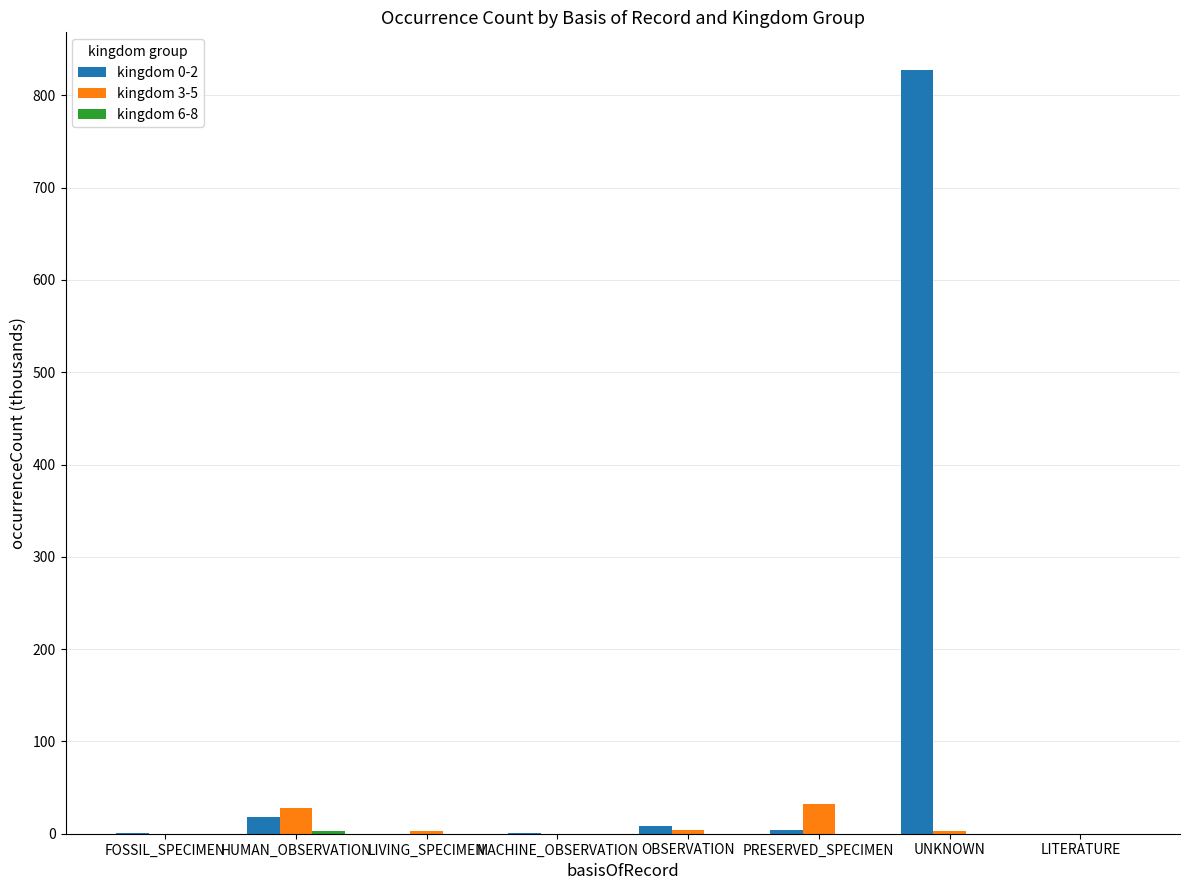

Which category has the highest value across all series?

UNKNOWN